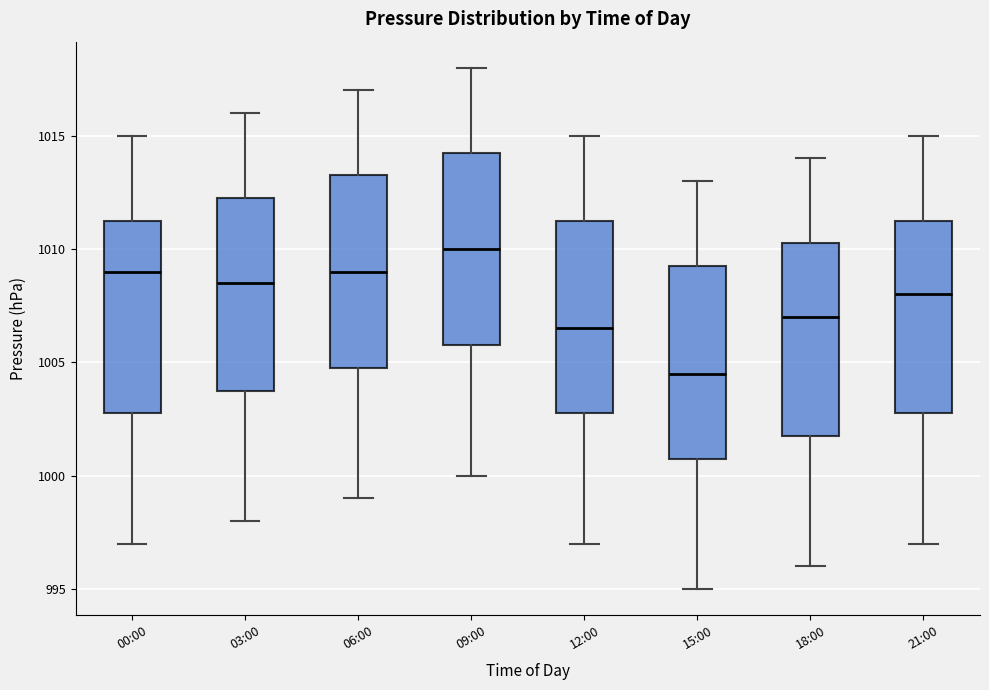

Reading left to right, transcribe this box plot: for each box, give where its median line is, the range the box spans, and where its two whiskers end, as read against the y-axis. The values are not printed on the chart, so give them approximately, as read against the axis.

00:00: median 1009.0, box 1003.0 to 1011.5, whiskers 997.0 to 1015.0
03:00: median 1008.5, box 1004.0 to 1012.5, whiskers 998.0 to 1016.0
06:00: median 1009.0, box 1005.0 to 1013.5, whiskers 999.0 to 1017.0
09:00: median 1010.0, box 1006.0 to 1014.5, whiskers 1000.0 to 1018.0
12:00: median 1006.5, box 1003.0 to 1011.5, whiskers 997.0 to 1015.0
15:00: median 1004.5, box 1001.0 to 1009.5, whiskers 995.0 to 1013.0
18:00: median 1007.0, box 1002.0 to 1010.5, whiskers 996.0 to 1014.0
21:00: median 1008.0, box 1003.0 to 1011.5, whiskers 997.0 to 1015.0